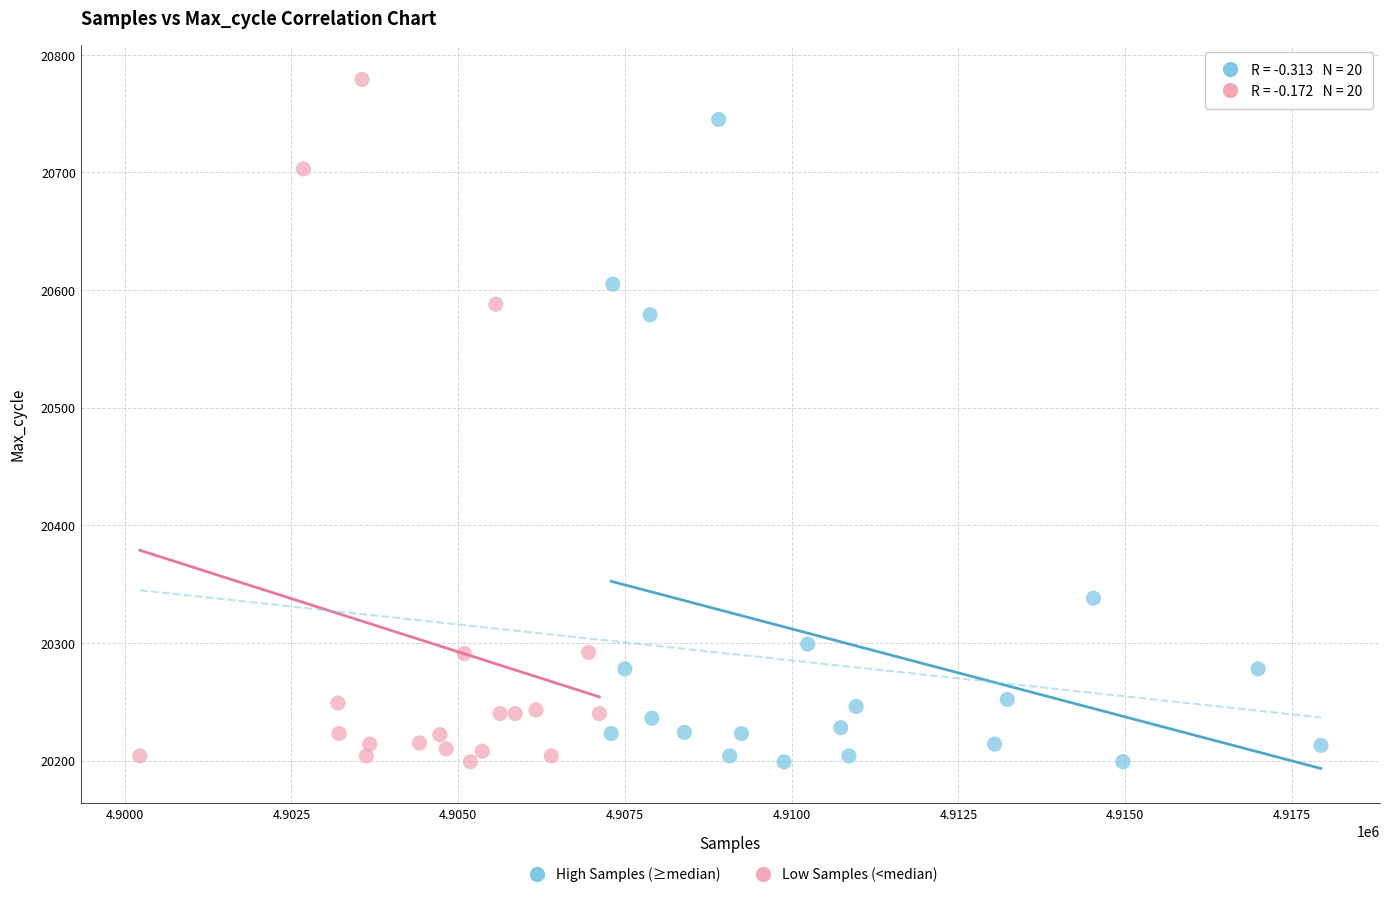

What are all the series names shown in the legend?

High Samples (≥median), Low Samples (<median)